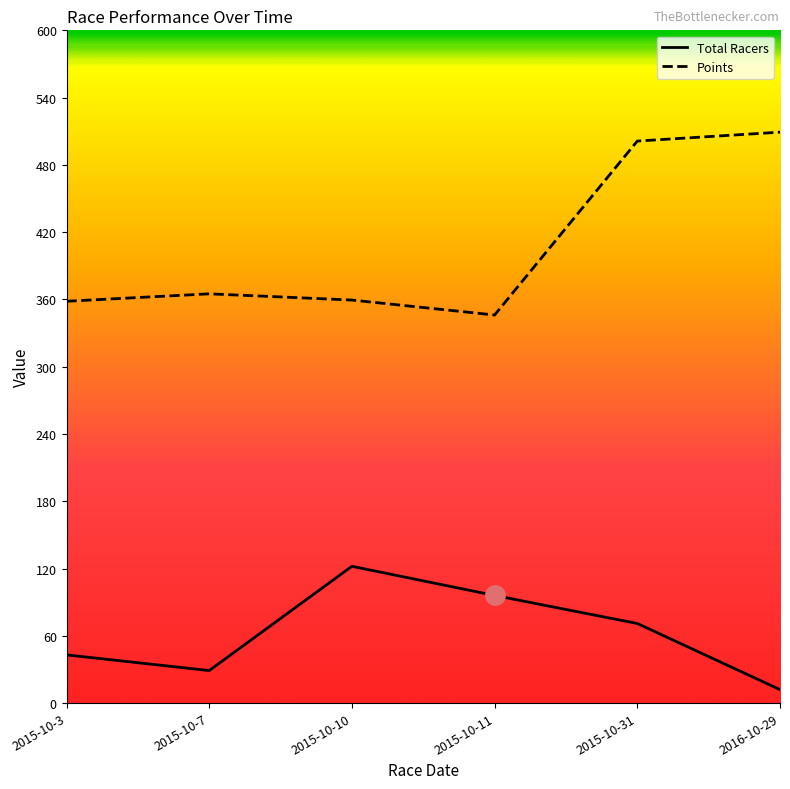

What is the average value of the Points series?

406.6